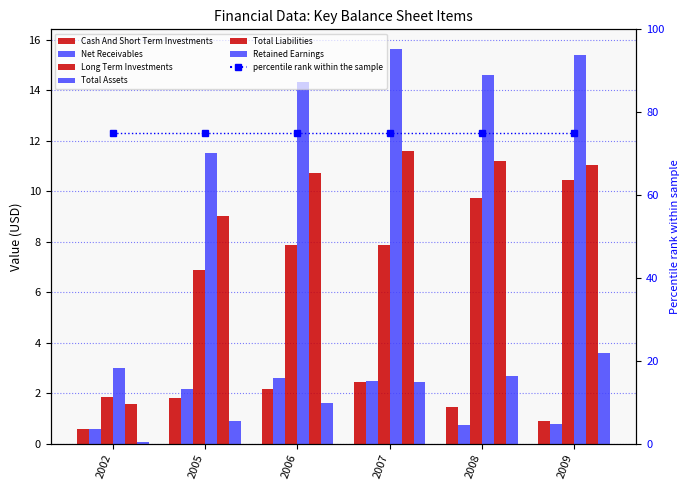

Reading left to right, list all the values displayed in this chart.

Cash And Short Term Investments: 0.6	1.8	2.2	2.4	1.5	0.9
Net Receivables: 0.6	2.1	2.6	2.5	0.7	0.8
Long Term Investments: 1.9	6.9	7.9	7.9	9.7	10.5
Total Assets: 3.0	11.5	14.3	15.6	14.6	15.4
Total Liabilities: 1.6	9.0	10.7	11.6	11.2	11.1
Retained Earnings: 0.0	0.9	1.6	2.4	2.7	3.6